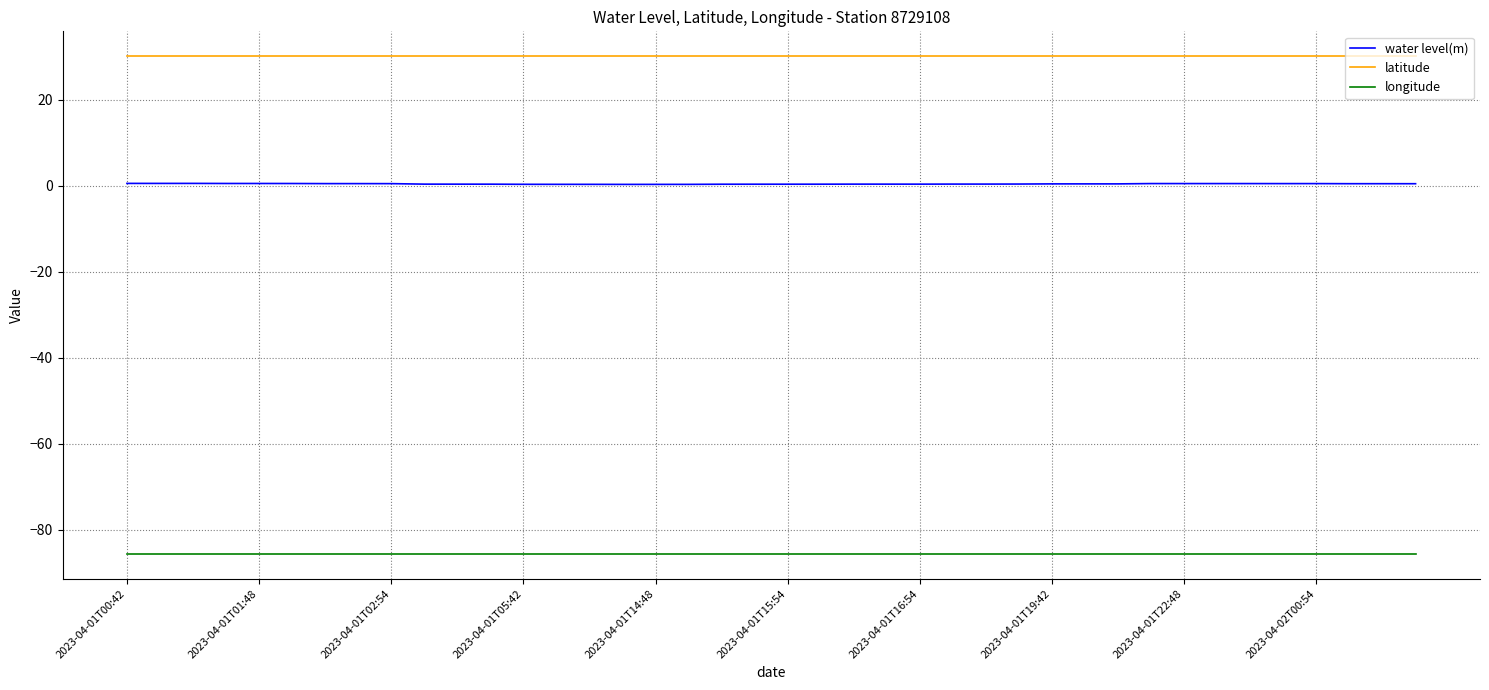

Which series has the largest range (max minus min)?

water level(m)